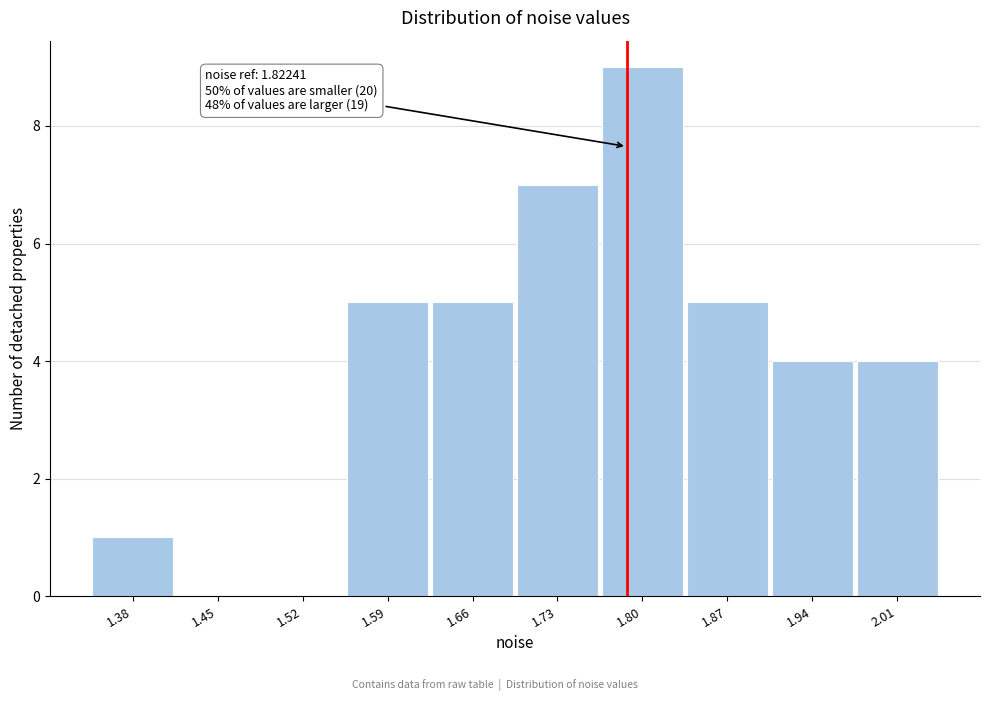

Reading right to left, what are all the values shown in this chart?

2.01=4	1.94=4	1.87=5	1.80=9	1.73=7	1.66=5	1.59=5	1.52=0	1.45=0	1.38=1